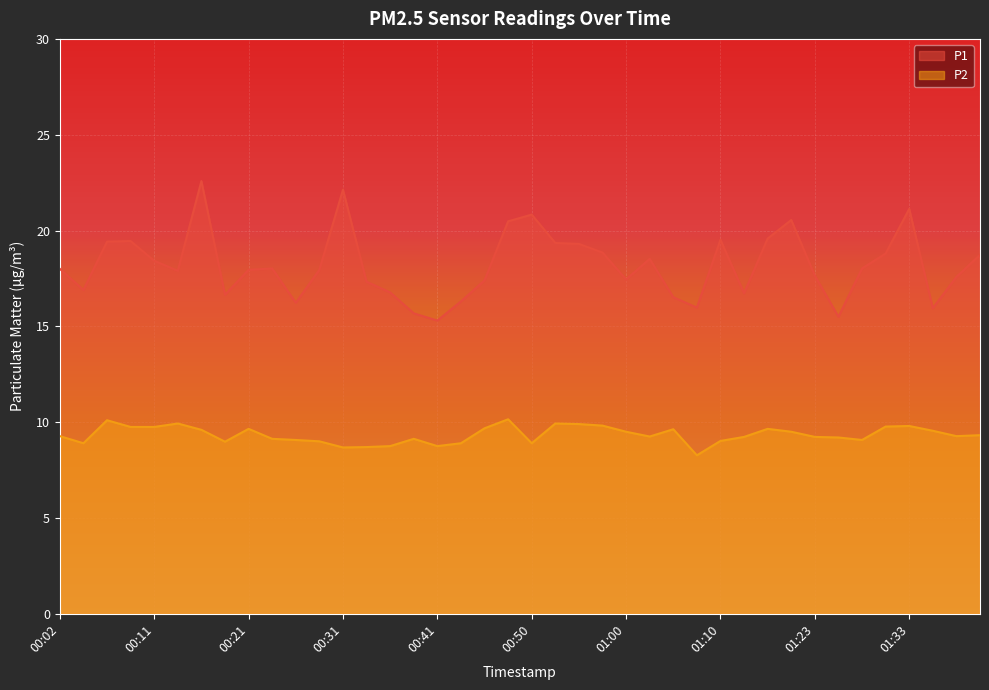

Count the number of categories in the chart.

40